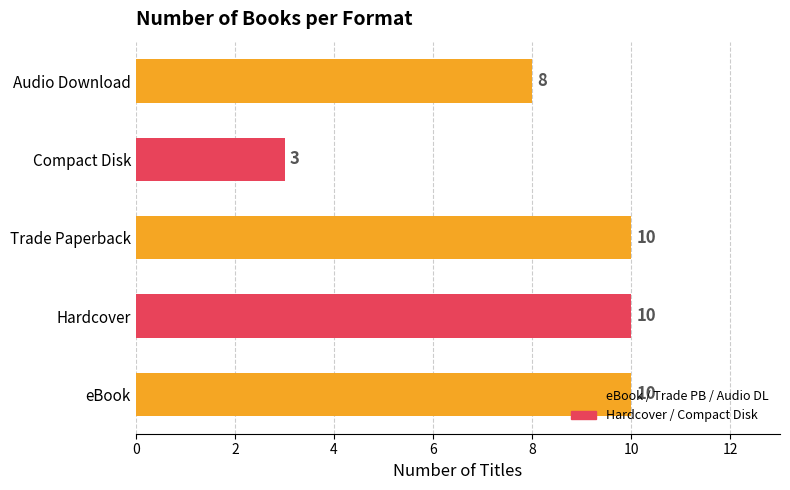

What is the minimum value shown in the chart?

3